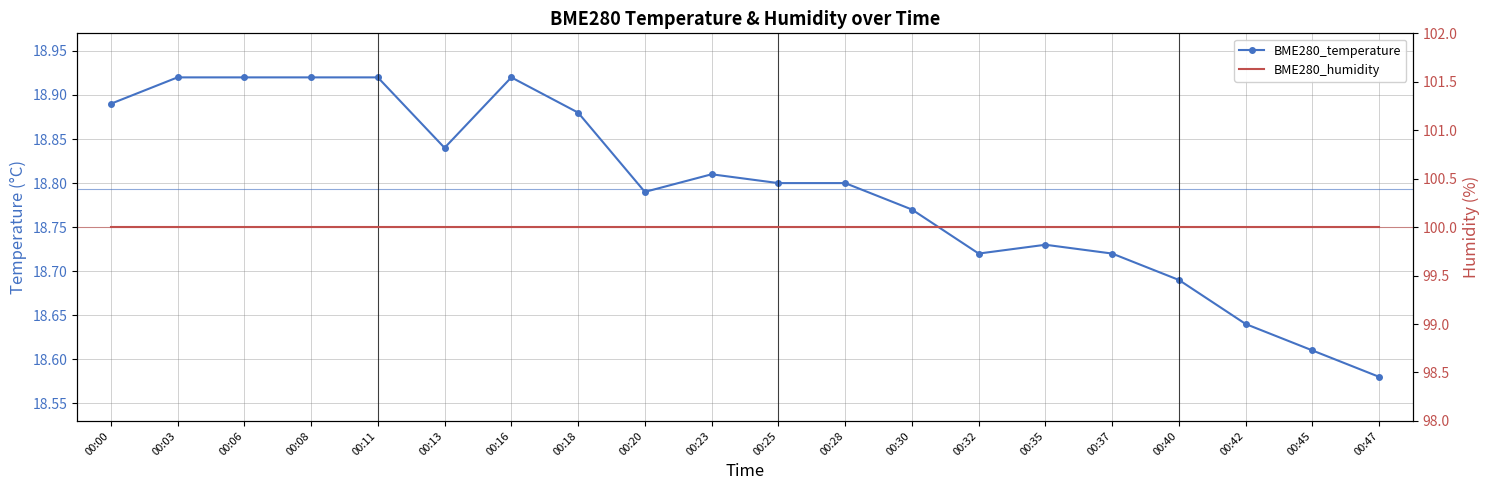

What is the spread (max minus min) of values at 00:30?

81.2